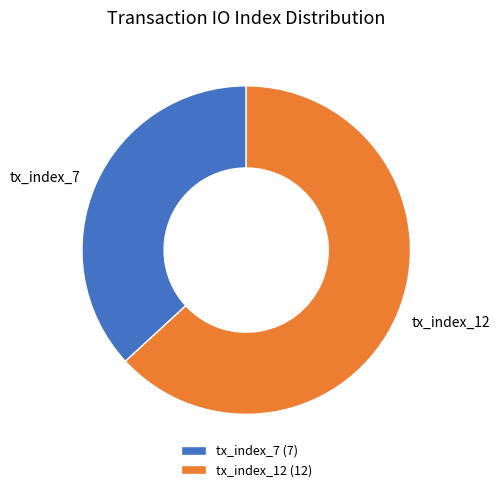

Count the number of slices in the pie.

2